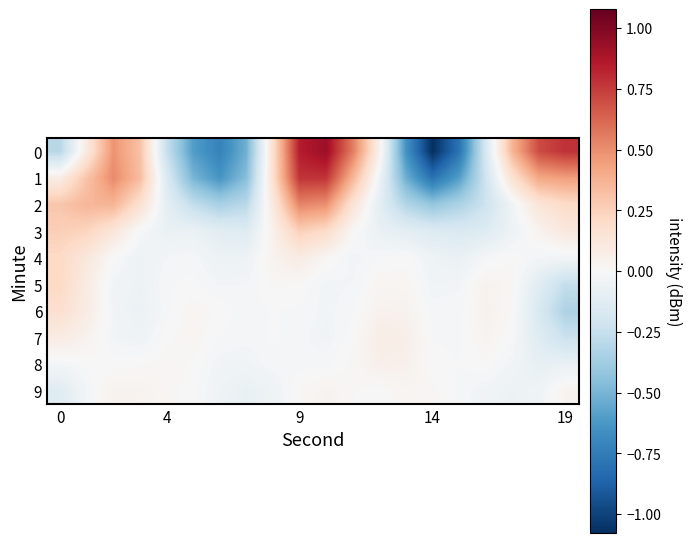

What is the smallest value displayed?

-1.1